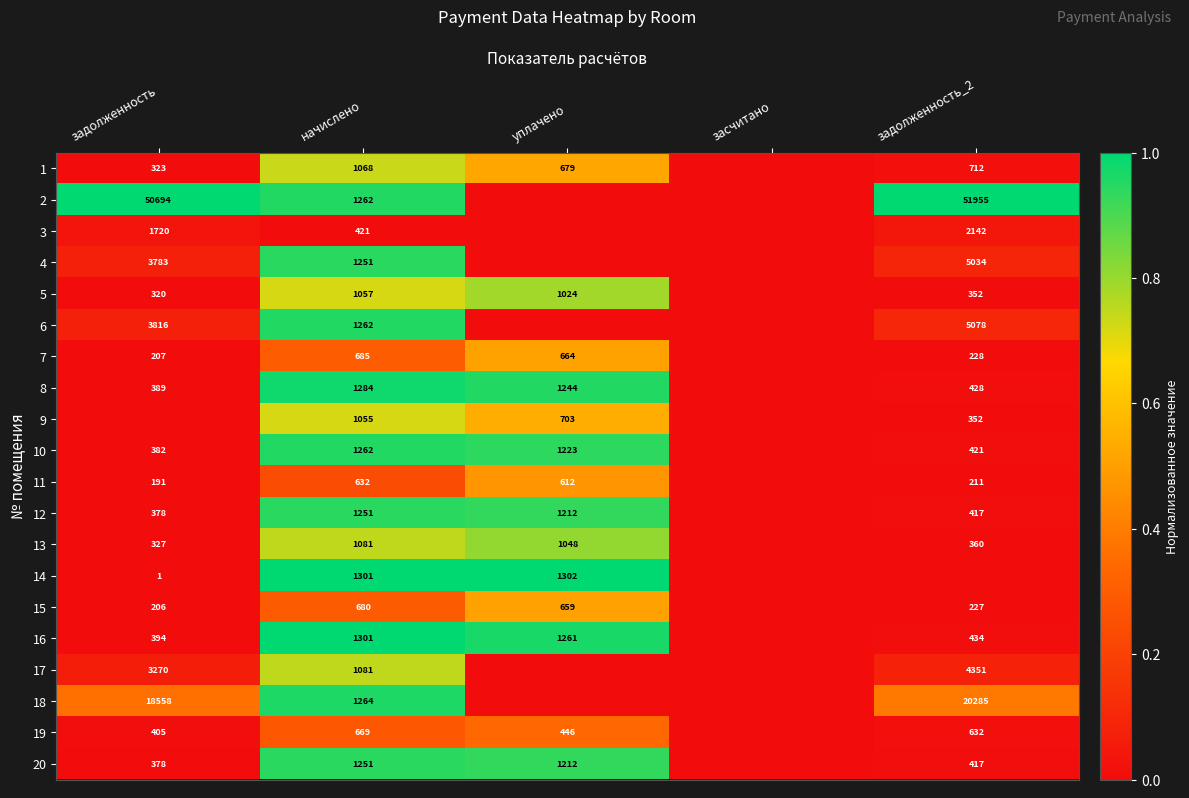

Is the value of 18 at начислено greater than the value of 16 at задолженность_2?

Yes